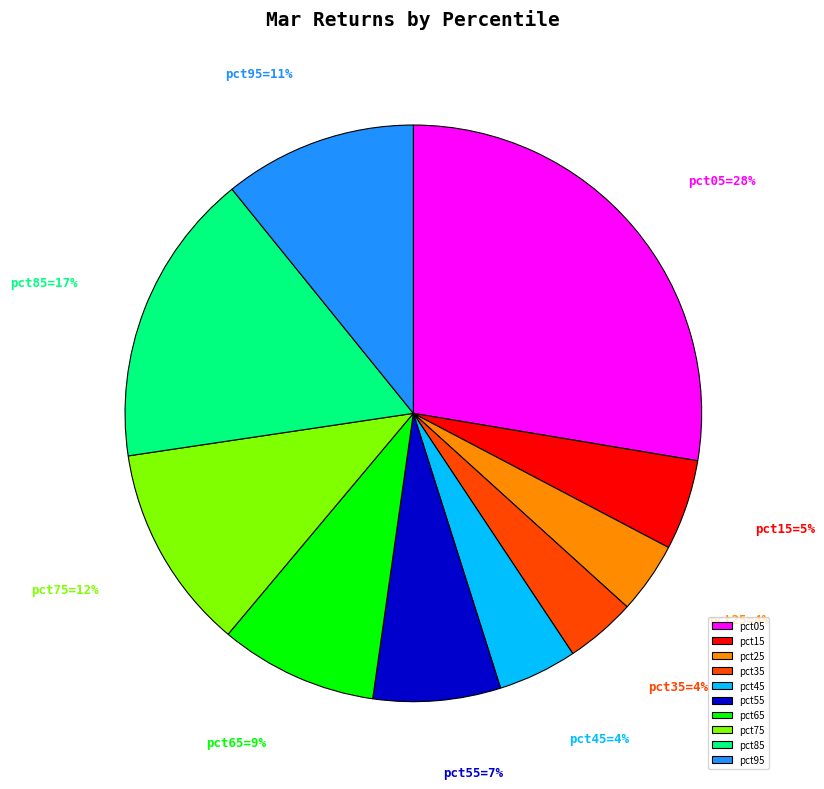

How many slices are in this pie chart?

10